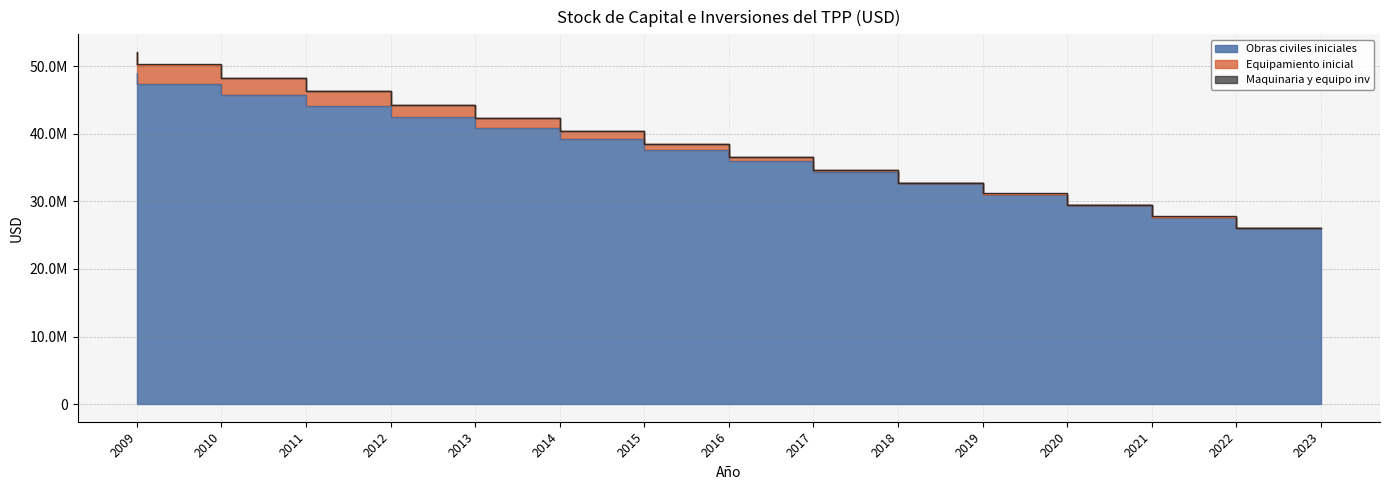

What is the maximum value shown in the chart?

48963537.4